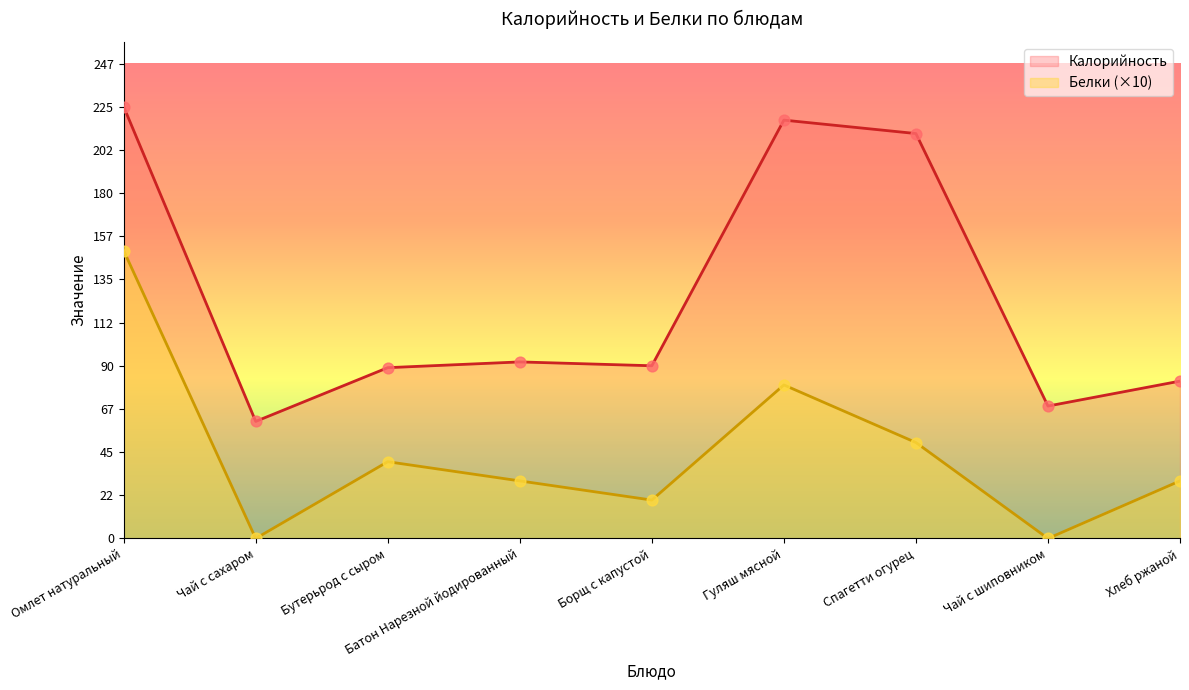

Which series has the largest total across all categories?

Калорийность